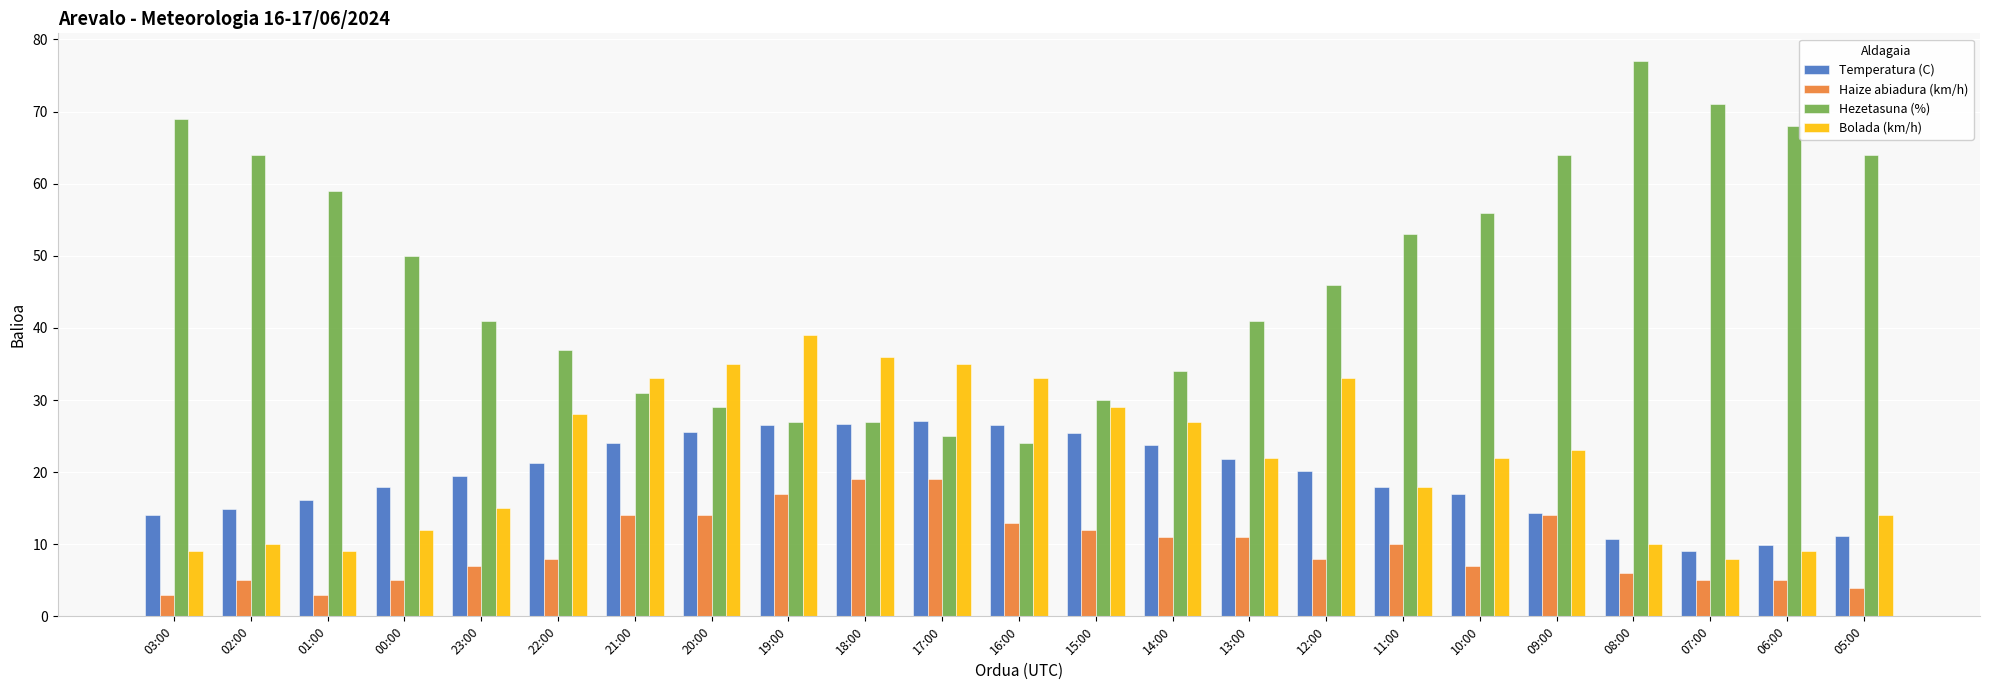

Which series has the largest range (max minus min)?

Hezetasuna (%)